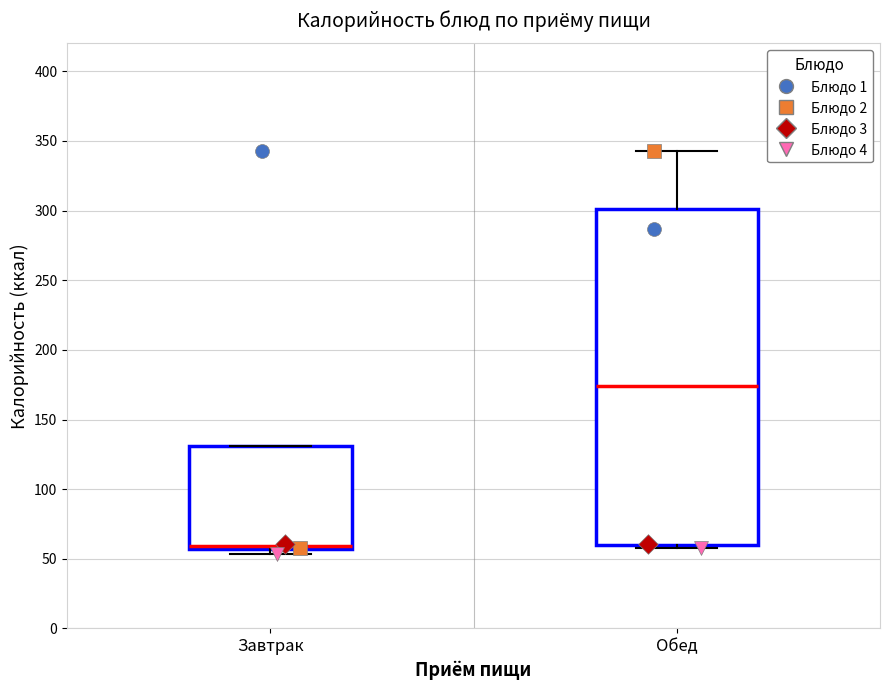

Comparing the boxes themselves (not the whiskers), which one is the tallest?

Обед